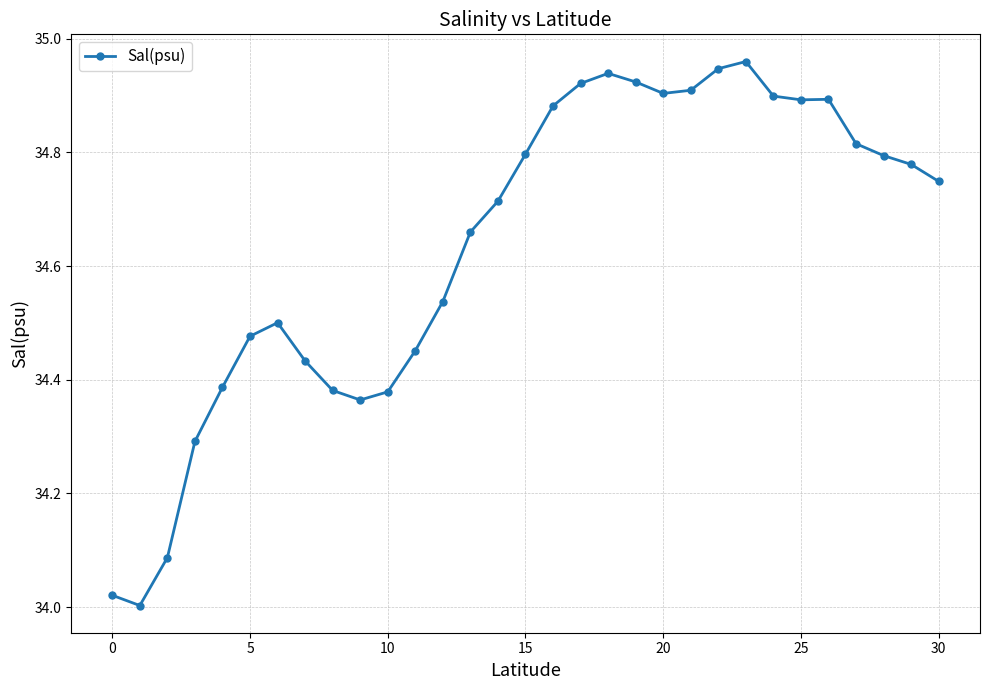

What is the difference between the maximum and minimum values?

1.0